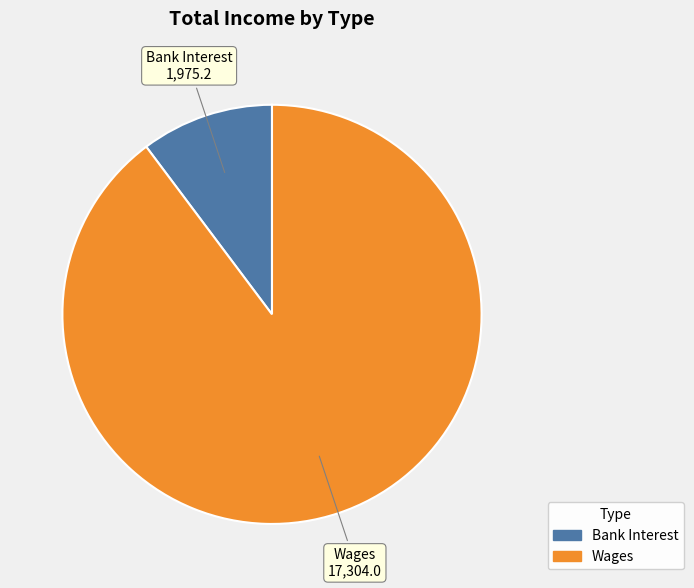

What is the largest slice in the pie chart?

Wages